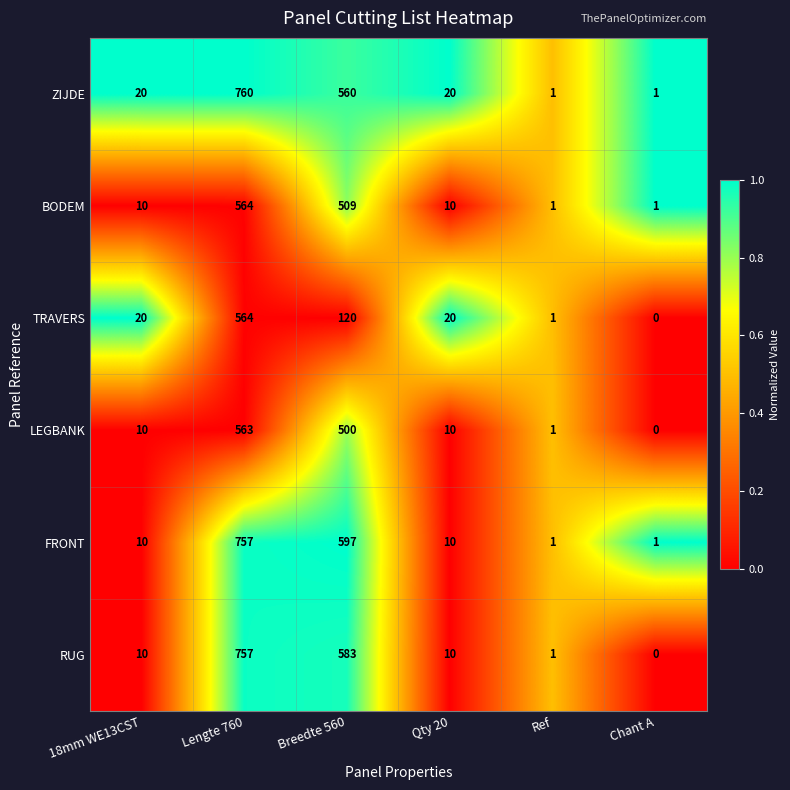

What is the sum of all ZIJDE values?

1362